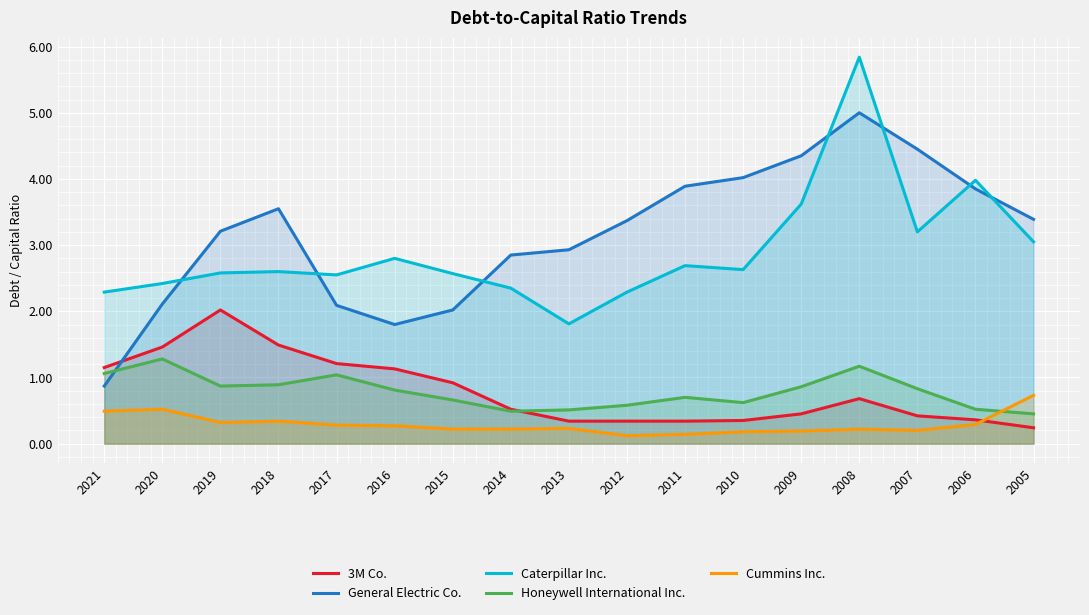

Which series has the largest total across all categories?

General Electric Co.